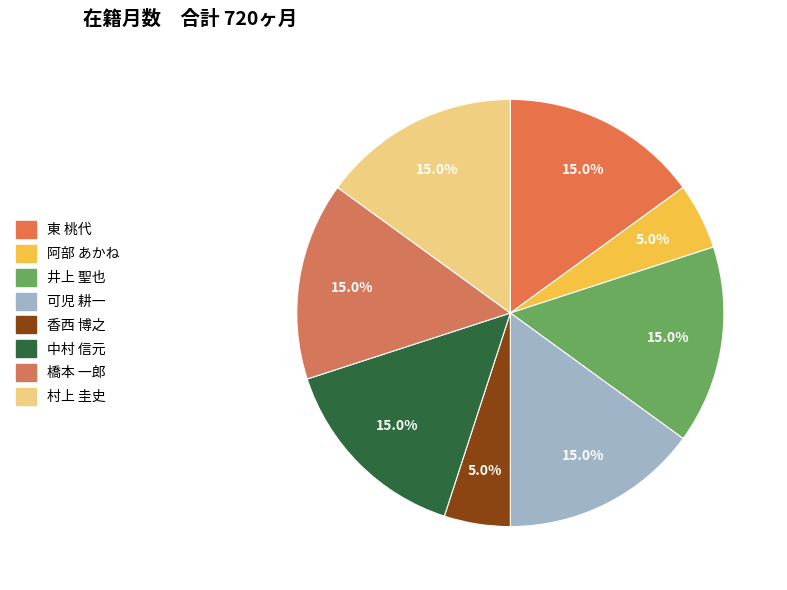

Rank the categories by value from highest to lowest.

東 桃代, 井上 聖也, 可児 耕一, 中村 信元, 橋本 一郎, 村上 圭史, 阿部 あかね, 香西 博之